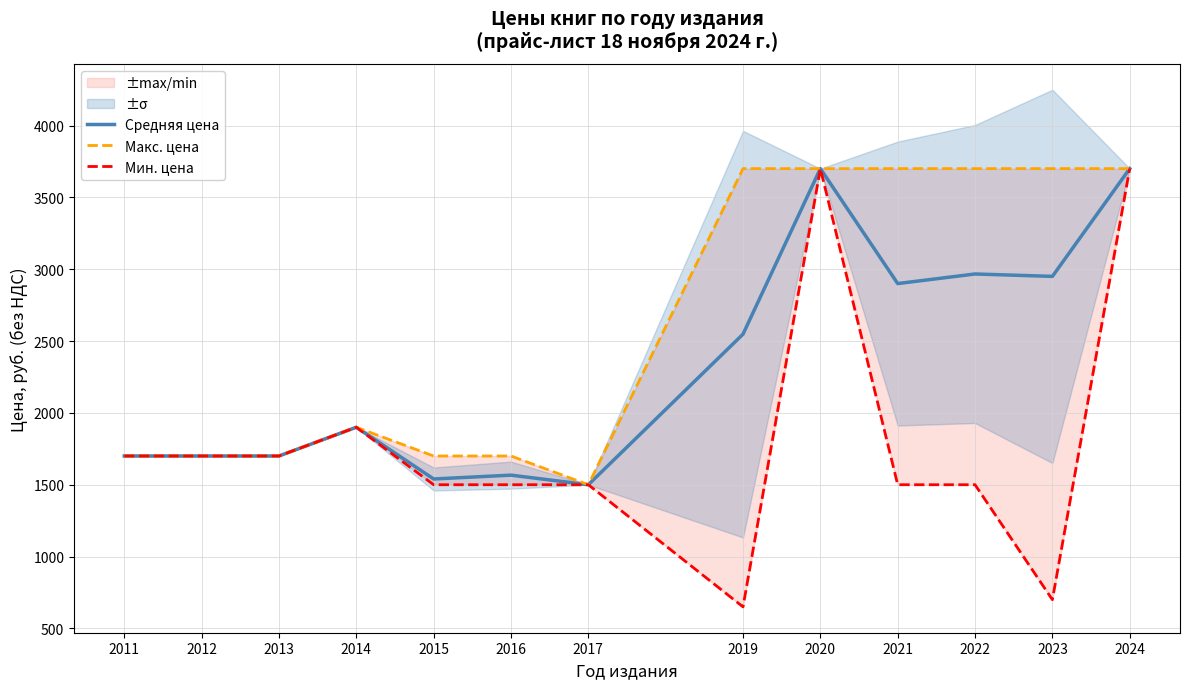

What is the minimum value shown in the chart?

650.0